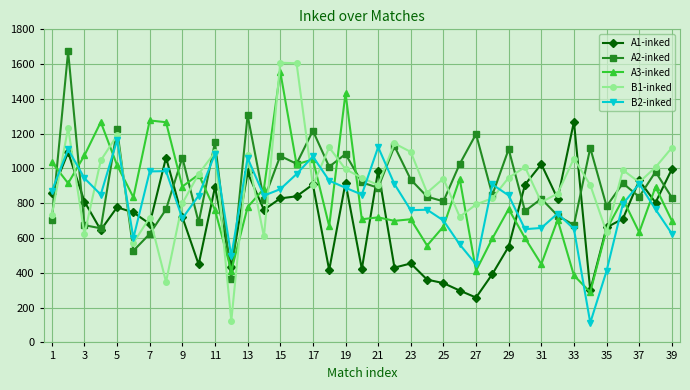

What is the difference between the maximum and minimum values in the A1-inked series?

1011